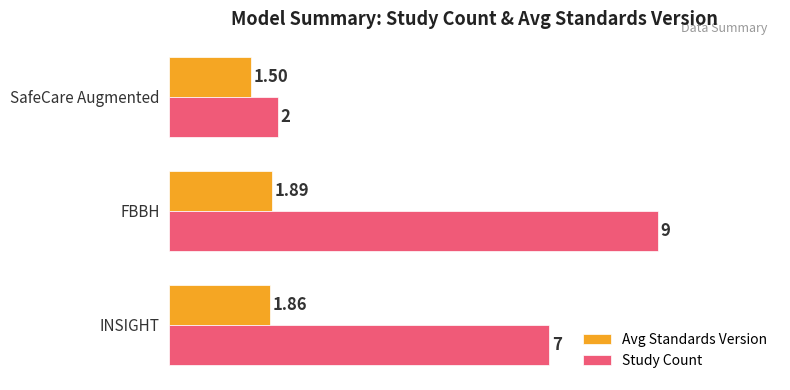

Where is Avg Standards Version nearest to the value 1?

SafeCare Augmented